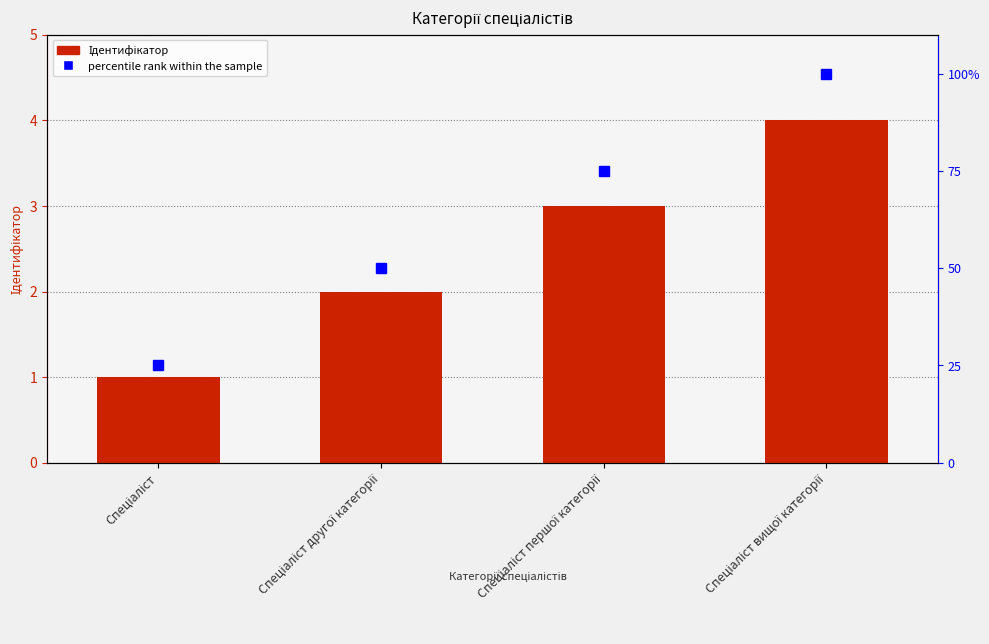

Is it true that Ідентифікатор equals 4 at Спеціаліст вищої категорії?

True